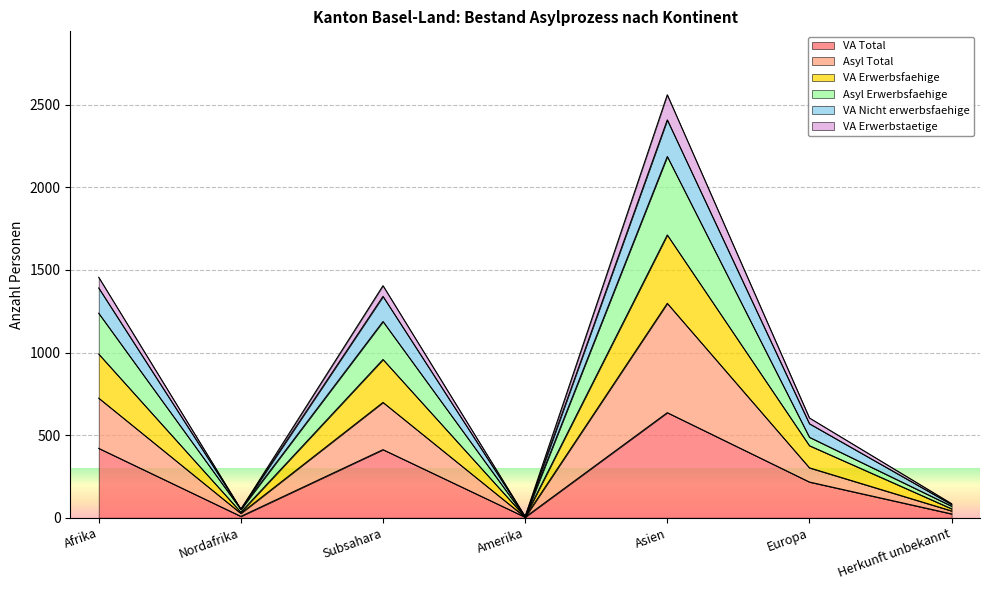

At which category does Asyl Total reach its first local valley?

Nordafrika